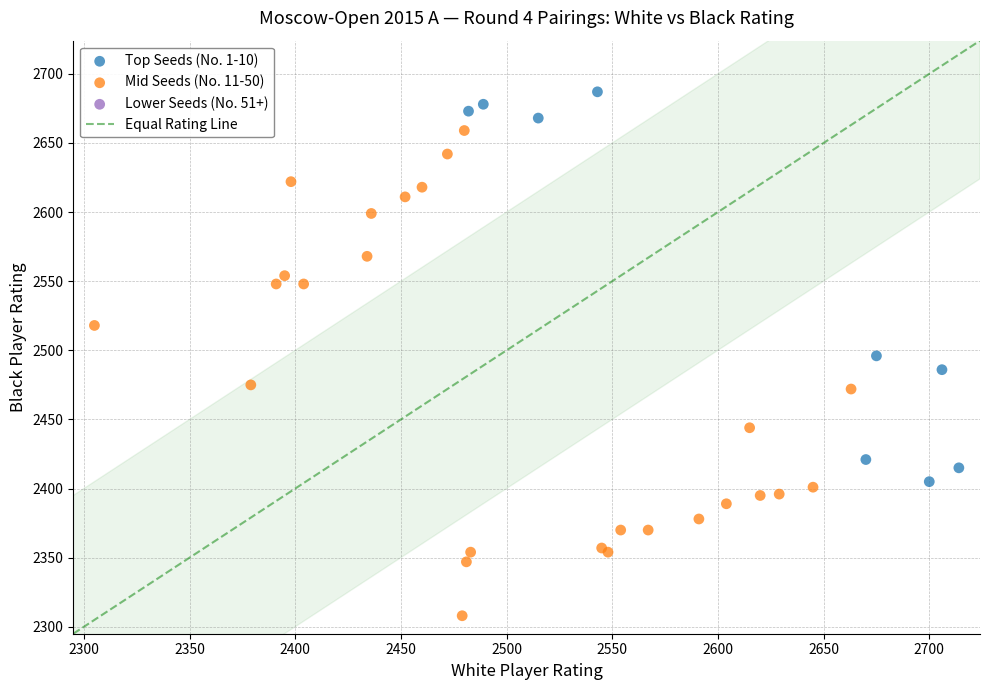

Which series reaches the maximum Y coordinate?

Top Seeds (No. 1-10)